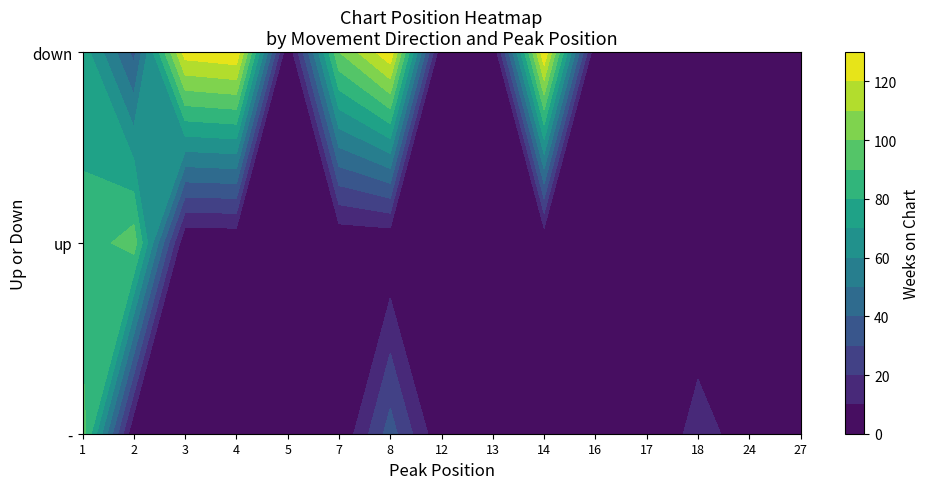

Is it true that - equals 1 at 16?

False